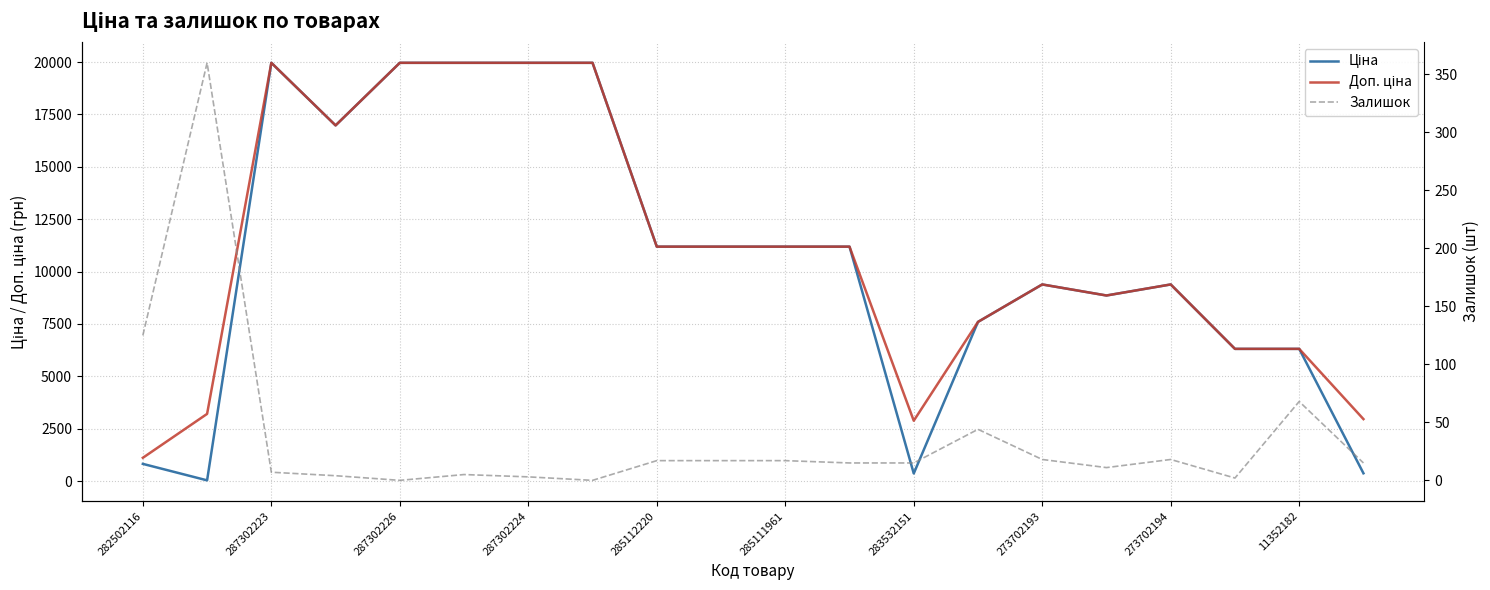

What position from the left is 287302226?

5